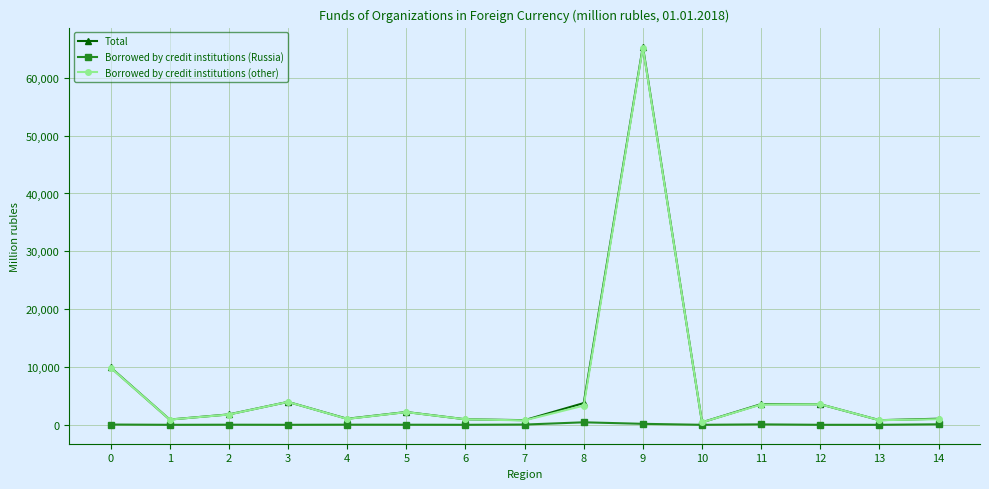

Where is the first local maximum for Borrowed by credit institutions (other)?

3